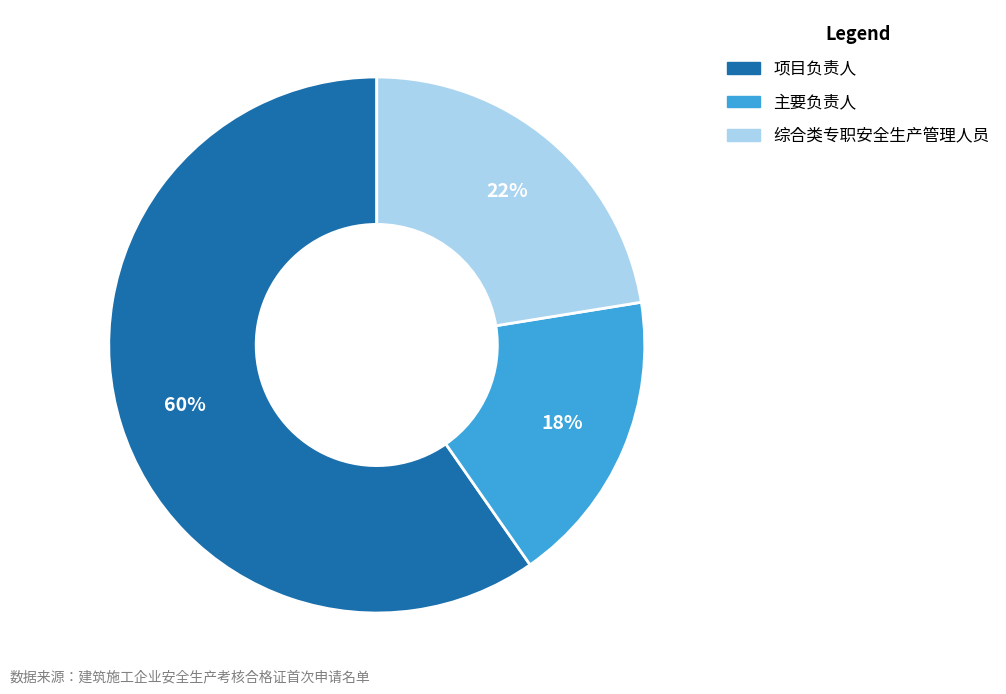

Is there any slice that represents more than half of the pie?

Yes